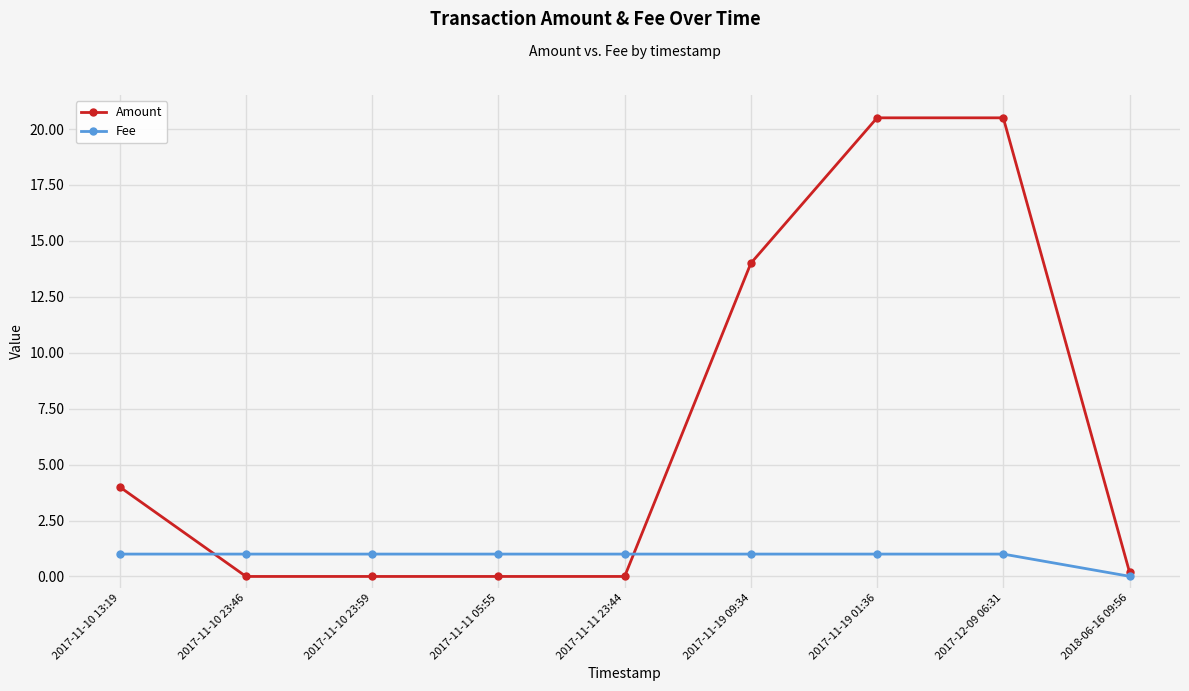

Which category has the lowest value in the Fee series?

2018-06-16 09:56